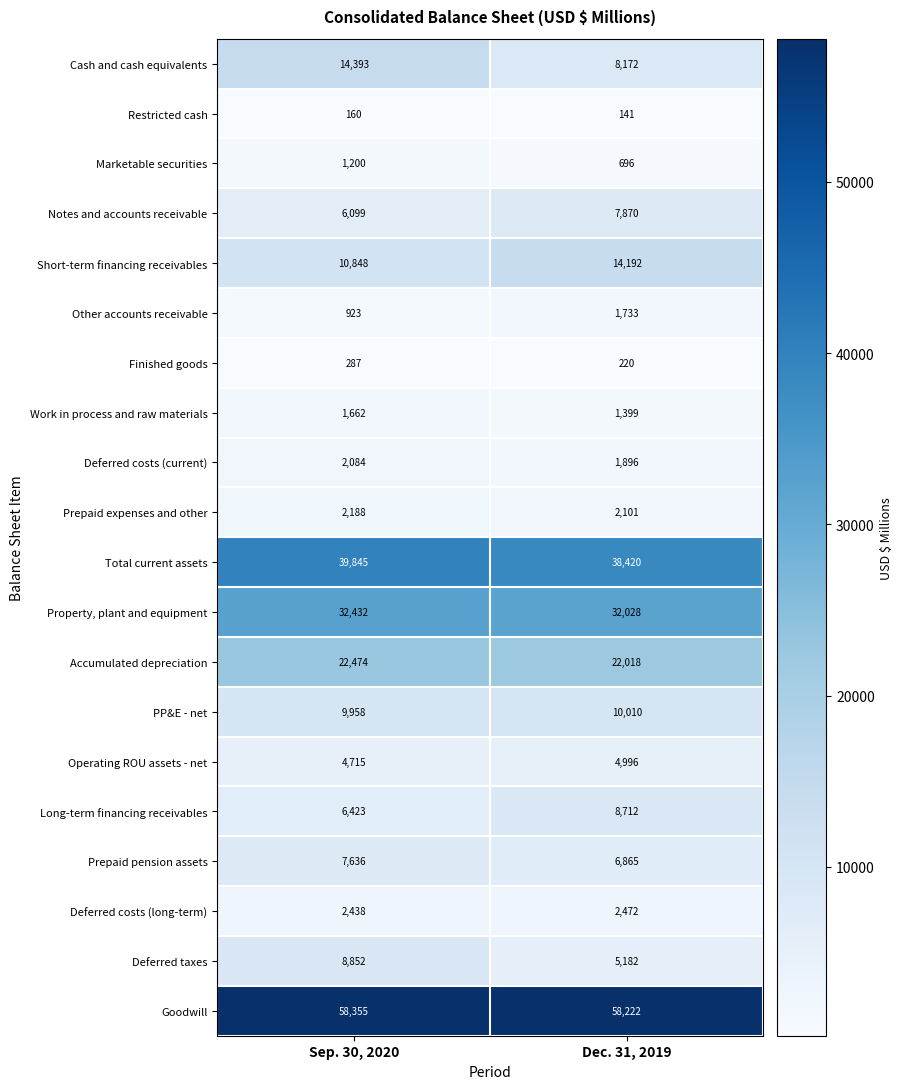

The Other accounts receivable series shows 398 at Dec. 31, 2019. True or false?

False